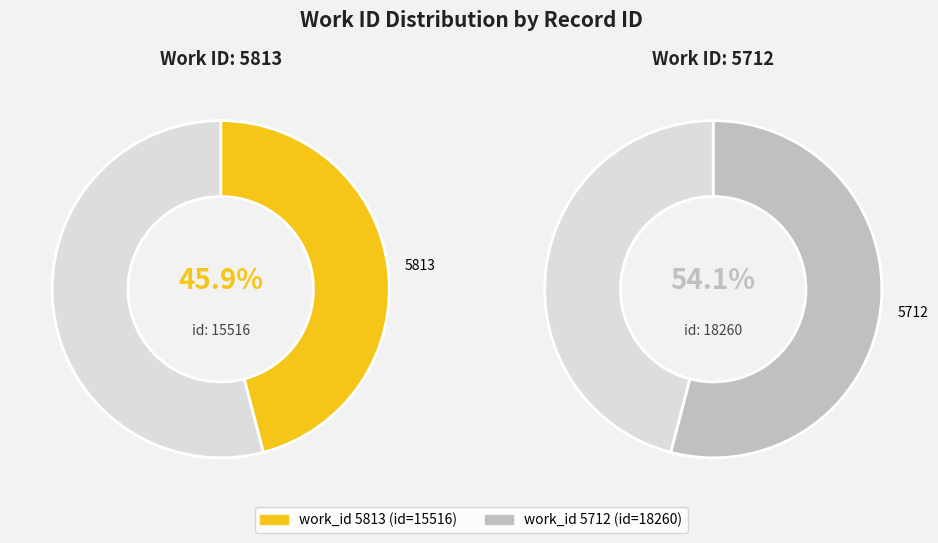

How many slices are in this pie chart?

2